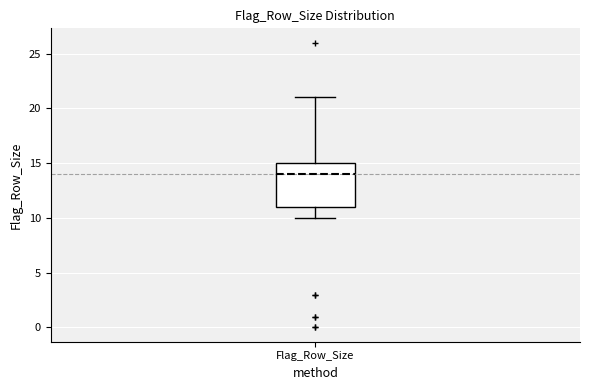

Transcribe this box plot: give where the median line is, the range the box spans, and where the two whiskers end, as read against the y-axis. The values are not printed on the chart, so give them approximately, as read against the axis.

median 14, box 11 to 15, whiskers 10 to 21